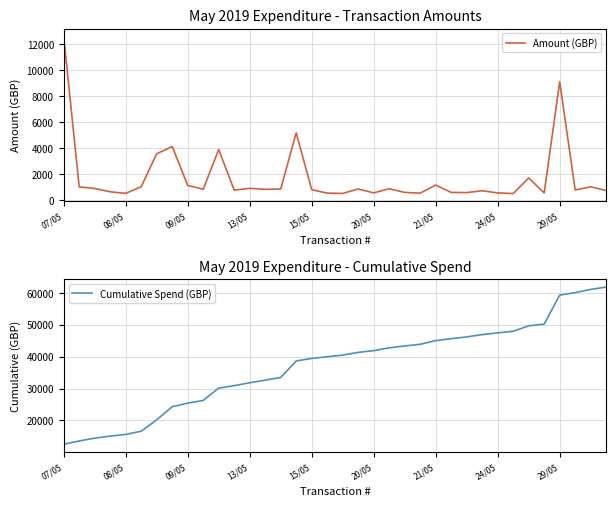

What are all the series names shown in the legend?

Amount (GBP), Cumulative Spend (GBP)